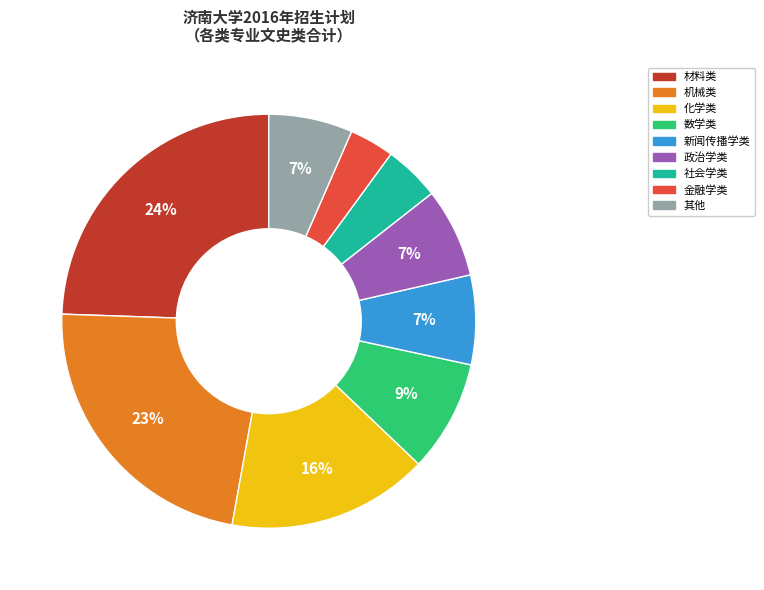

To the nearest percent, what is the combined percentage of 社会学类 and 新闻传播学类?

11%